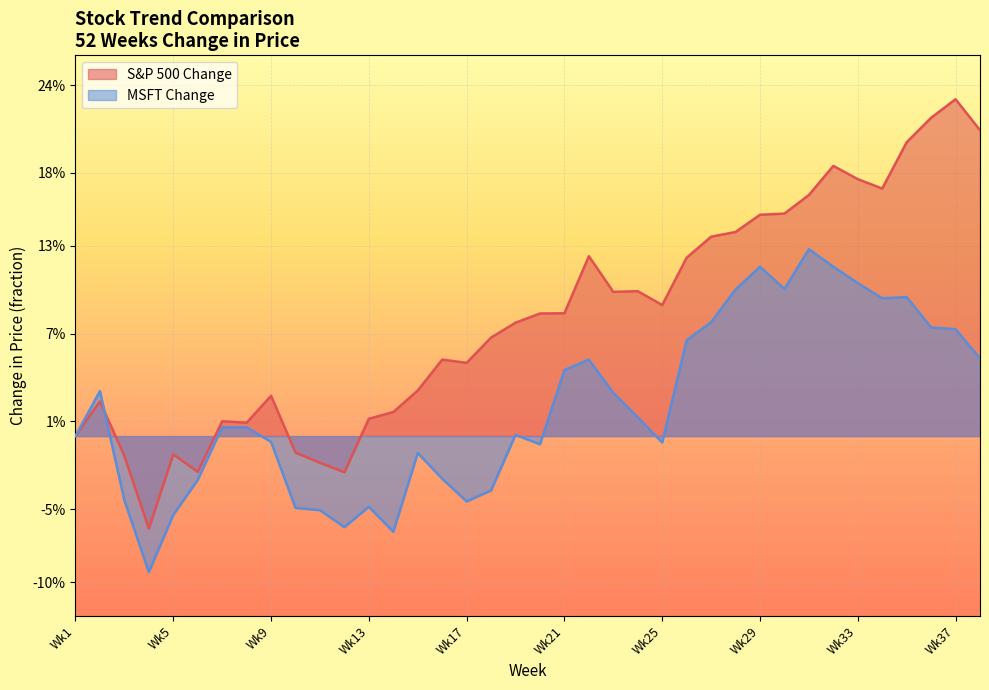

How many interior local valleys does the MSFT Change series have?

8